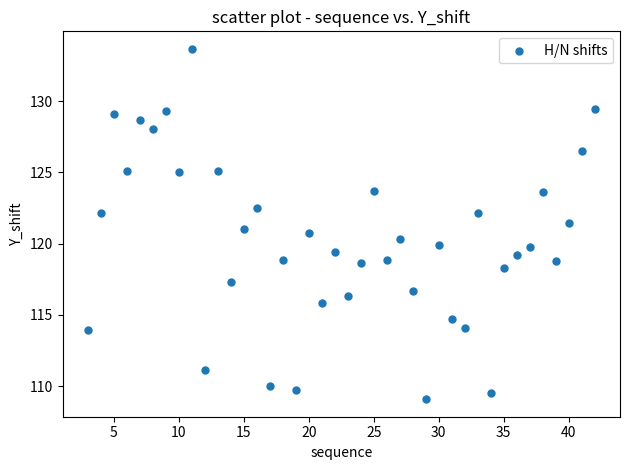

What is the range of Y values (max minus min)?

24.6